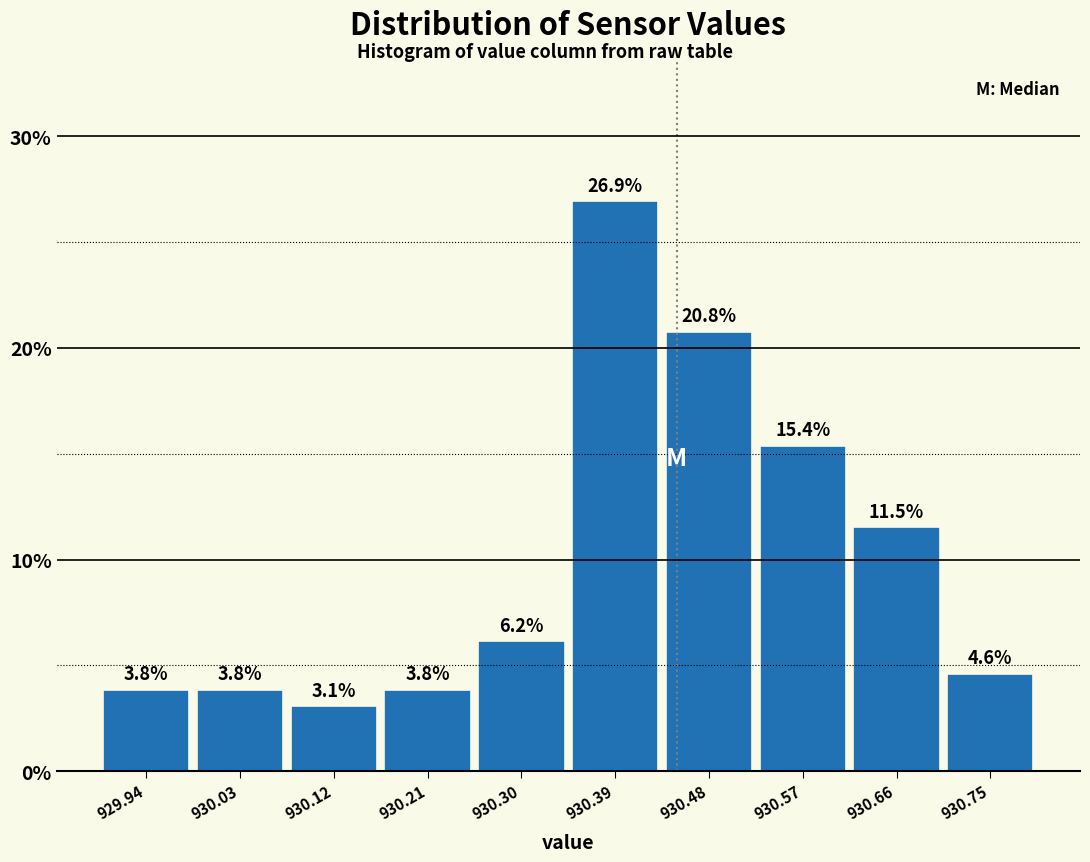

Reading left to right, list every bar in this chart as the range it spans on the x-axis followed by its height. The bar edges are not printed on the chart, so give them approximately, as read against the axis.

929.890 to 929.981: 3.8
929.981 to 930.072: 3.8
930.072 to 930.163: 3.1
930.163 to 930.254: 3.8
930.254 to 930.345: 6.2
930.345 to 930.436: 26.9
930.436 to 930.527: 20.8
930.527 to 930.618: 15.4
930.618 to 930.709: 11.5
930.709 to 930.800: 4.6